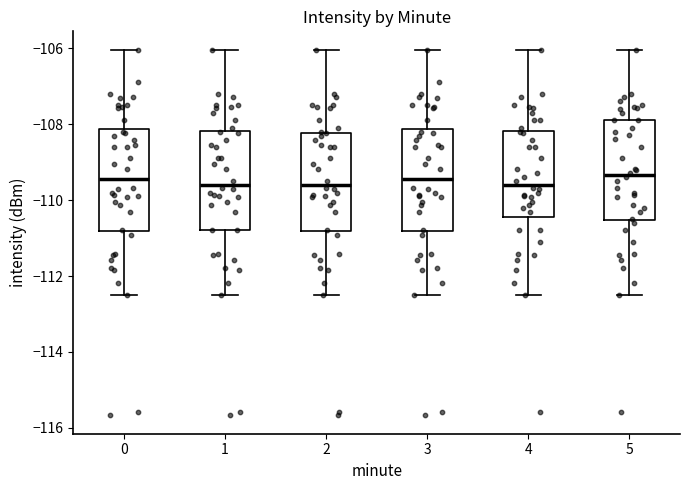

Reading left to right, transcribe this box plot: for each box, give where its median line is, the range the box spans, and where its two whiskers end, as read against the y-axis. The values are not printed on the chart, so give them approximately, as read against the axis.

0: median -109.4, box -110.8 to -108.2, whiskers -112.4 to -106.0
1: median -109.6, box -110.8 to -108.2, whiskers -112.4 to -106.0
2: median -109.6, box -110.8 to -108.2, whiskers -112.4 to -106.0
3: median -109.4, box -110.8 to -108.2, whiskers -112.4 to -106.0
4: median -109.6, box -110.4 to -108.2, whiskers -112.4 to -106.0
5: median -109.4, box -110.6 to -107.8, whiskers -112.4 to -106.0